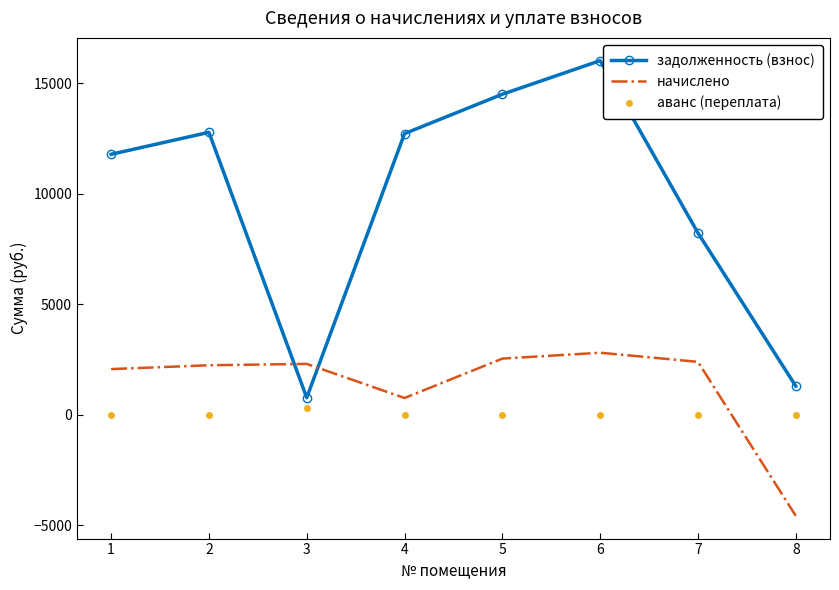

At 1, list the series in order from largest to smallest.

задолженность (взнос), начислено, аванс (переплата)